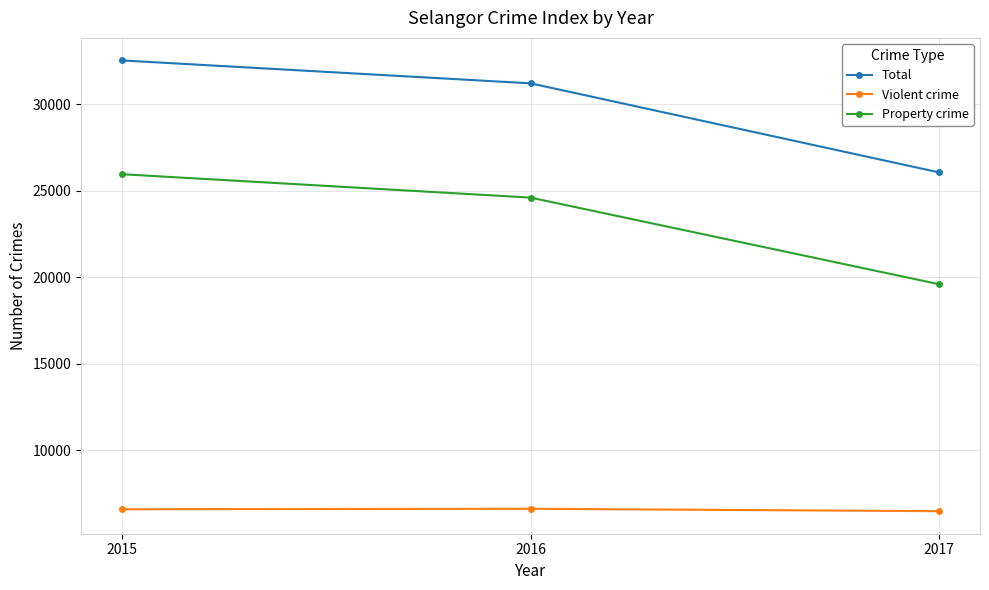

At which category is the sum across all series the highest?

2015